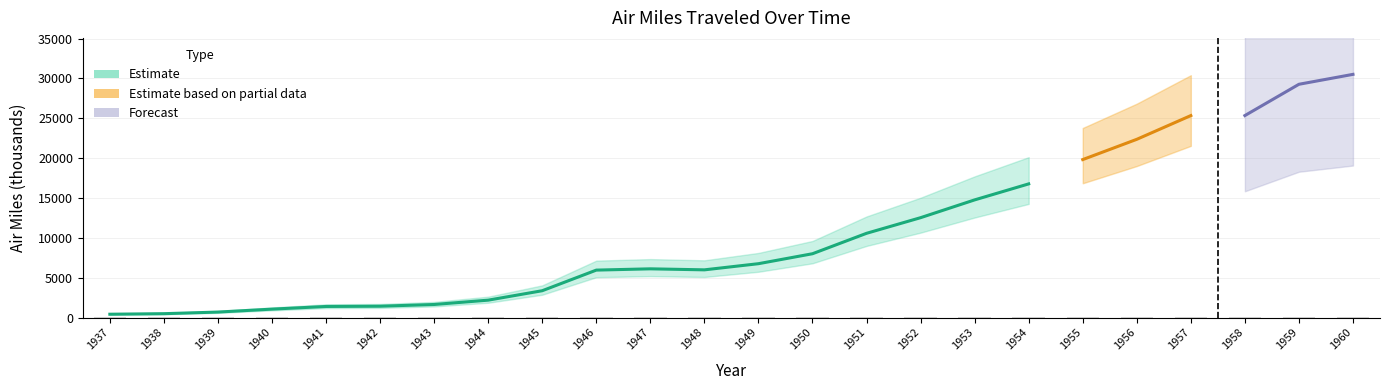

Rank the categories by value from lowest to highest.

1937, 1938, 1939, 1940, 1941, 1942, 1943, 1944, 1945, 1946, 1948, 1947, 1949, 1950, 1951, 1952, 1953, 1954, 1955, 1956, 1957, 1958, 1959, 1960